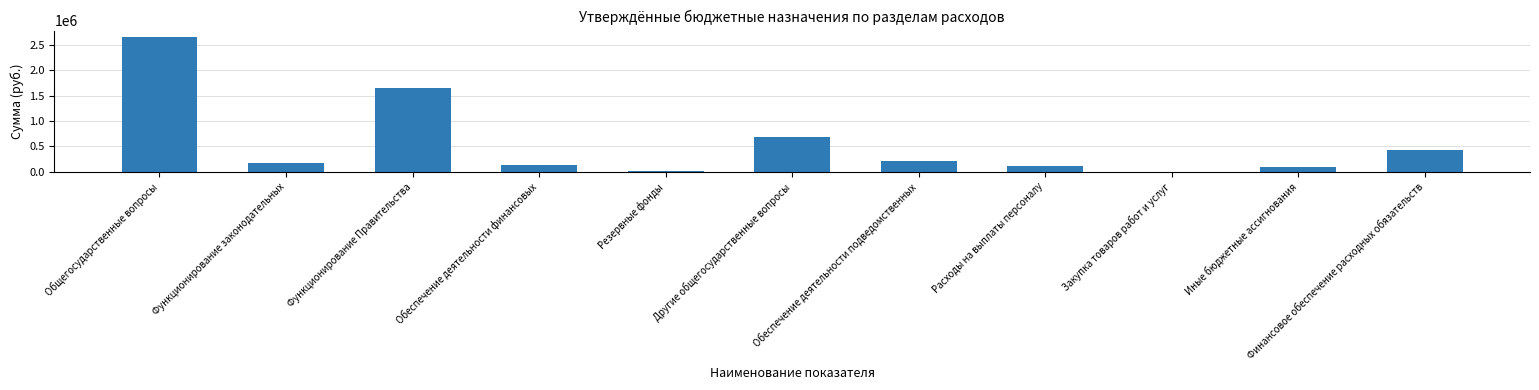

What is the maximum value shown in the chart?

2654054